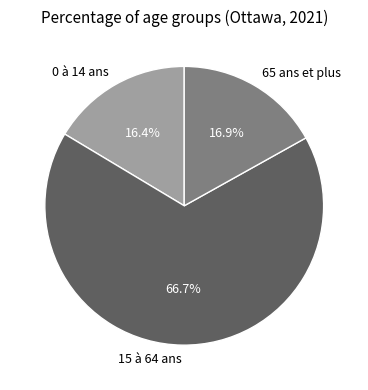

Combined, do 15 à 64 ans and 0 à 14 ans account for over 50%?

Yes